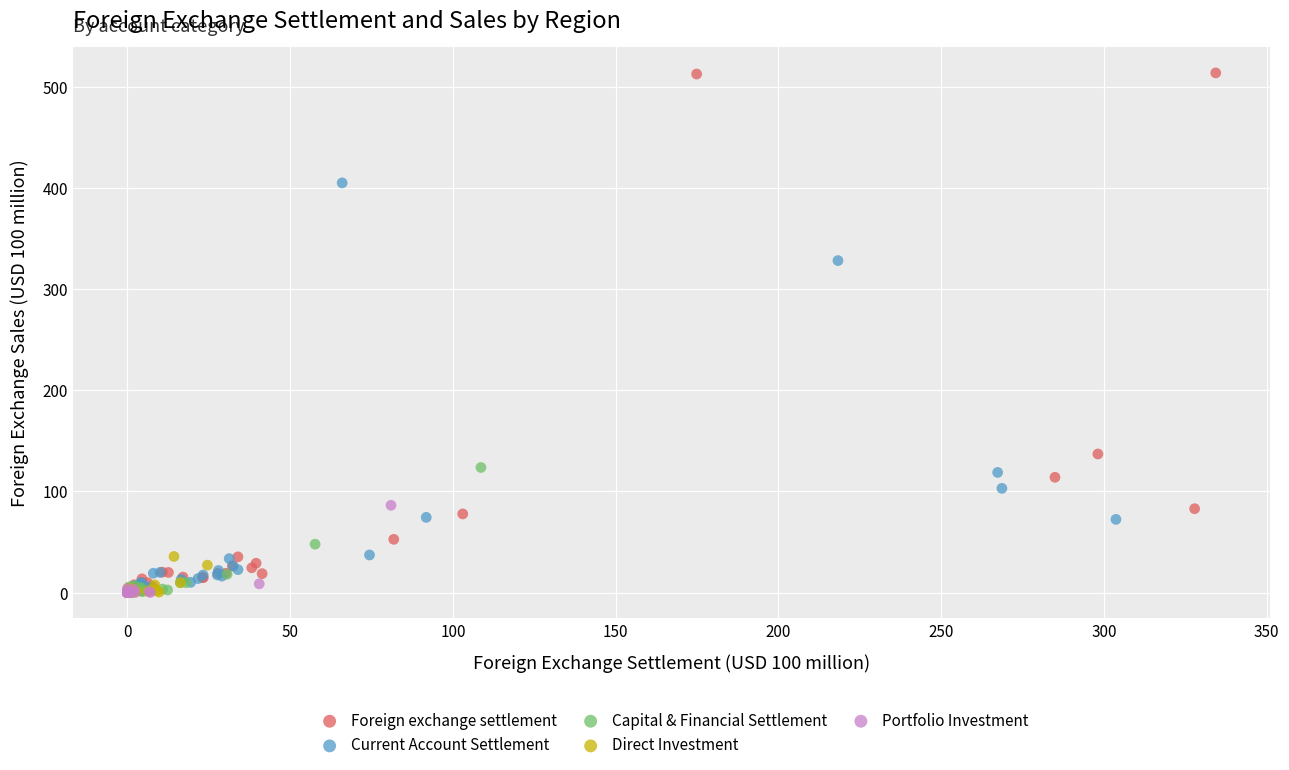

Which series contains the highest Y value?

Foreign exchange settlement